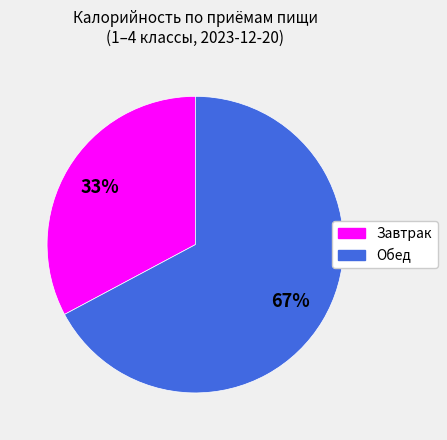

How many segments does this pie chart have?

2